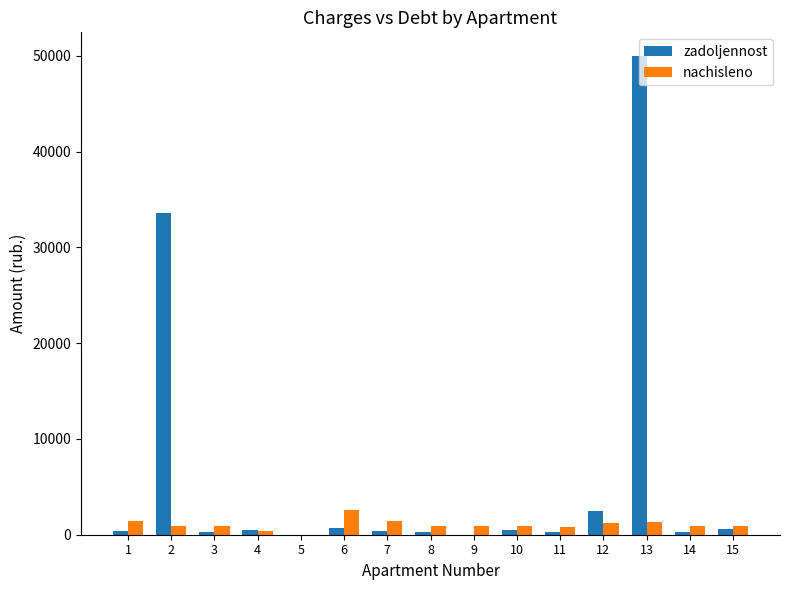

Is the value of nachisleno at 15 greater than the value of zadoljennost at 11?

Yes